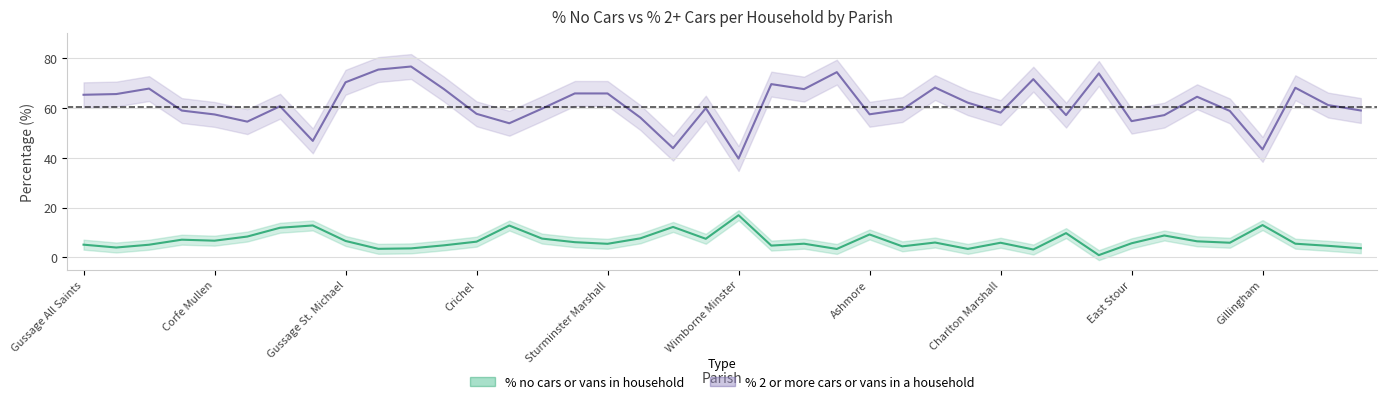

What position from the right is Gussage St. Michael?

32